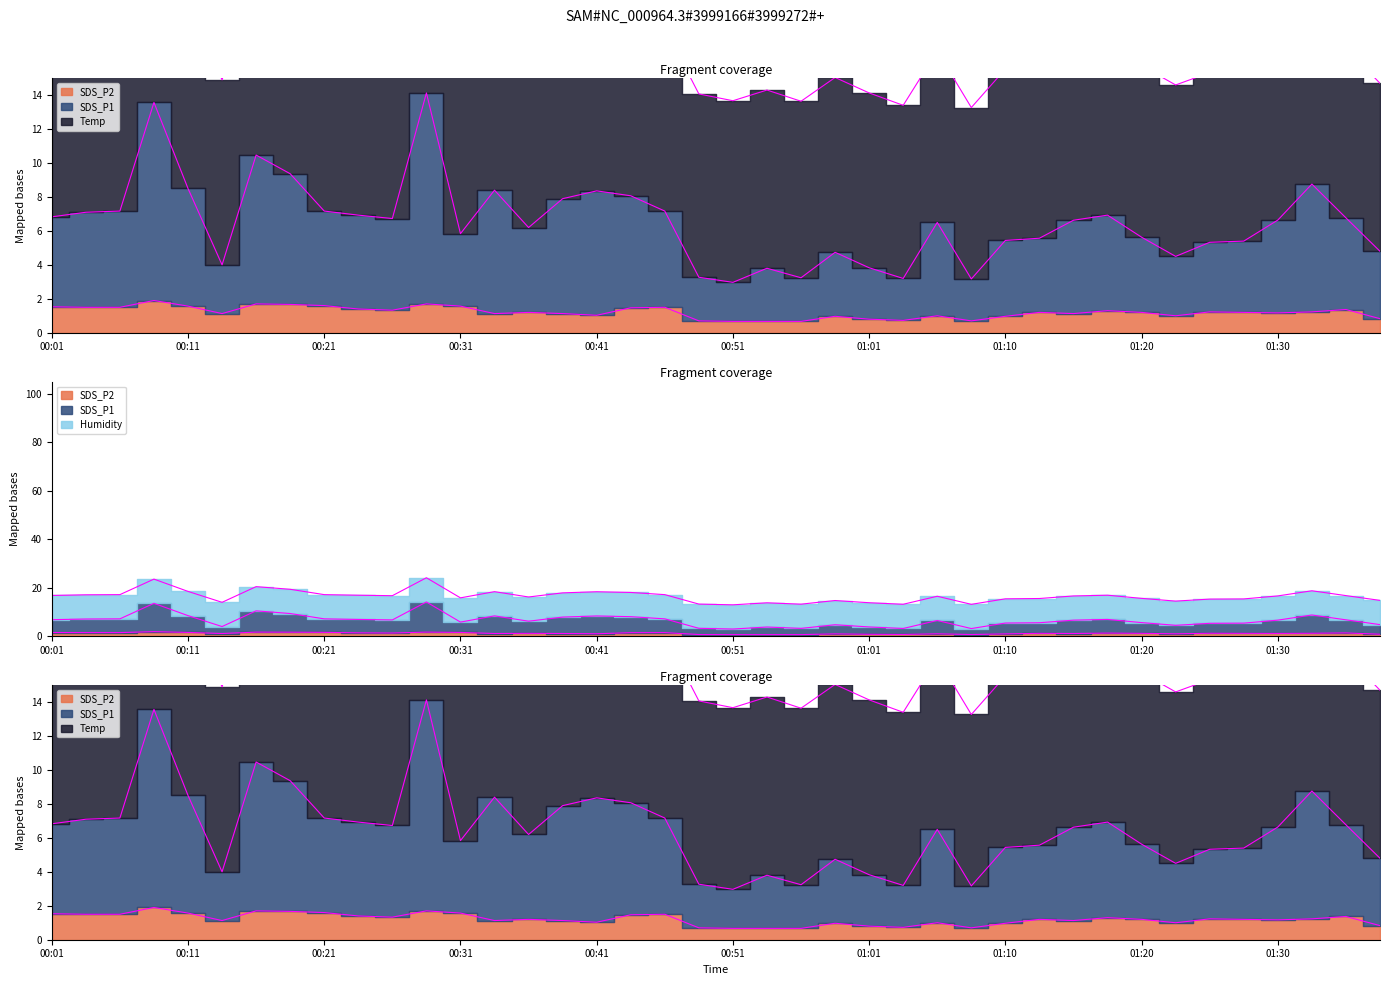

Which category has the highest value in the SDS_P1 series?

00:29